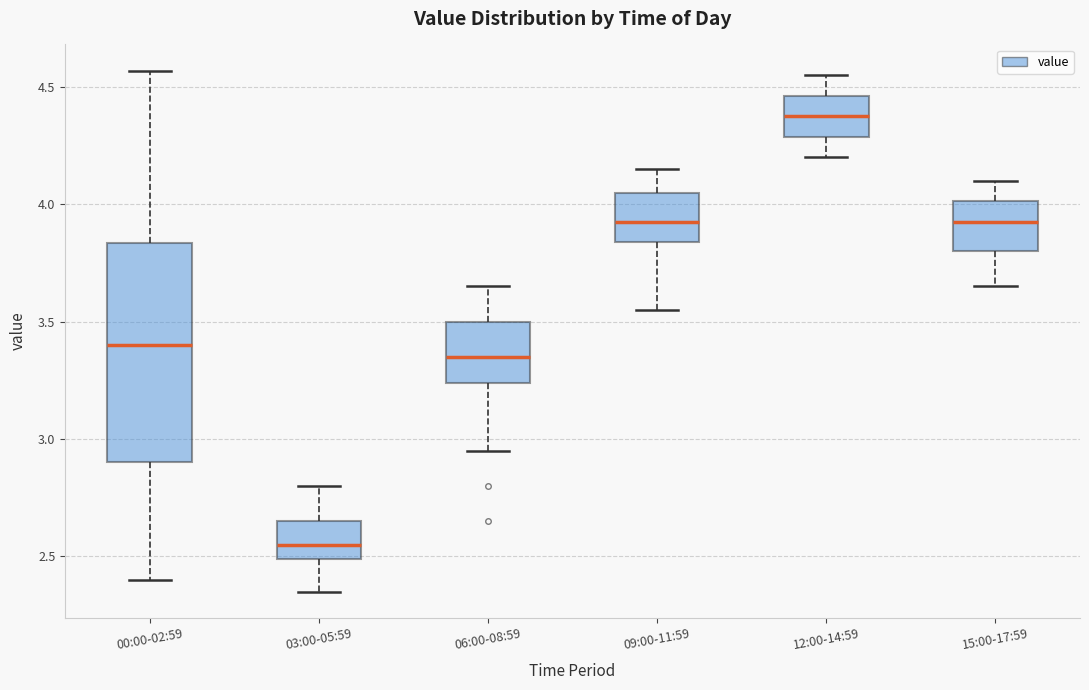

Which box has the highest median line?

12:00-14:59